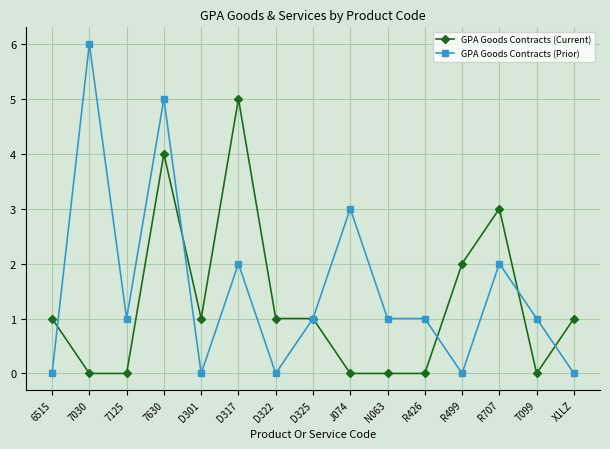

Which series has the largest range (max minus min)?

GPA Goods Contracts (Prior)